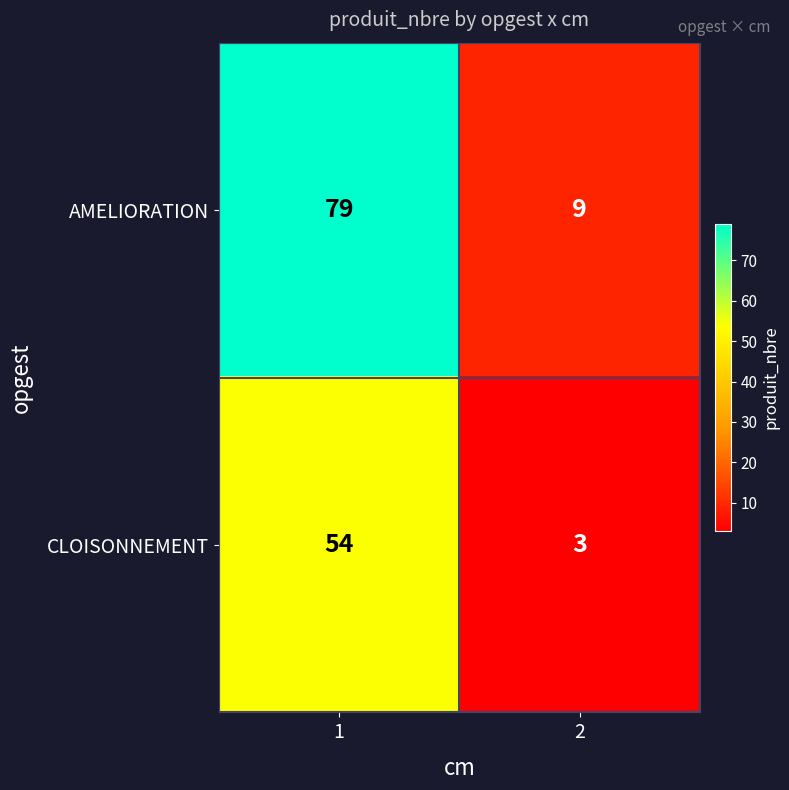

Reading left to right, what are all the values shown in this chart?

AMELIORATION: 1=79	2=9
CLOISONNEMENT: 1=54	2=3